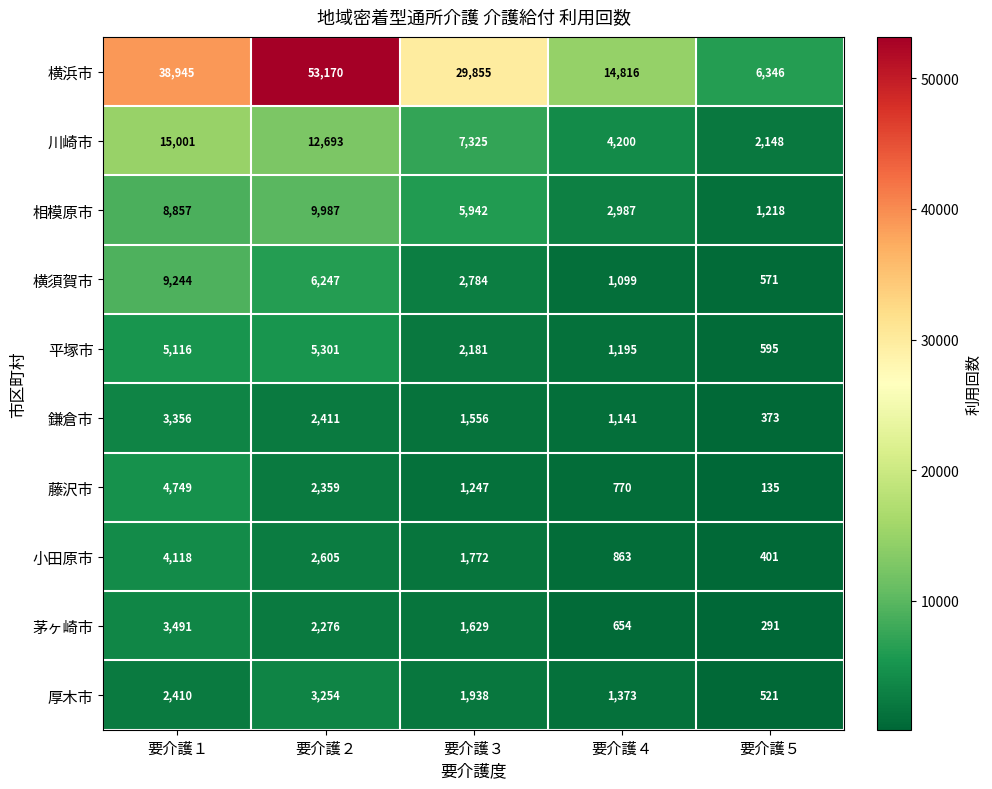

Is it true that 藤沢市 equals 4013 at 要介護２?

False